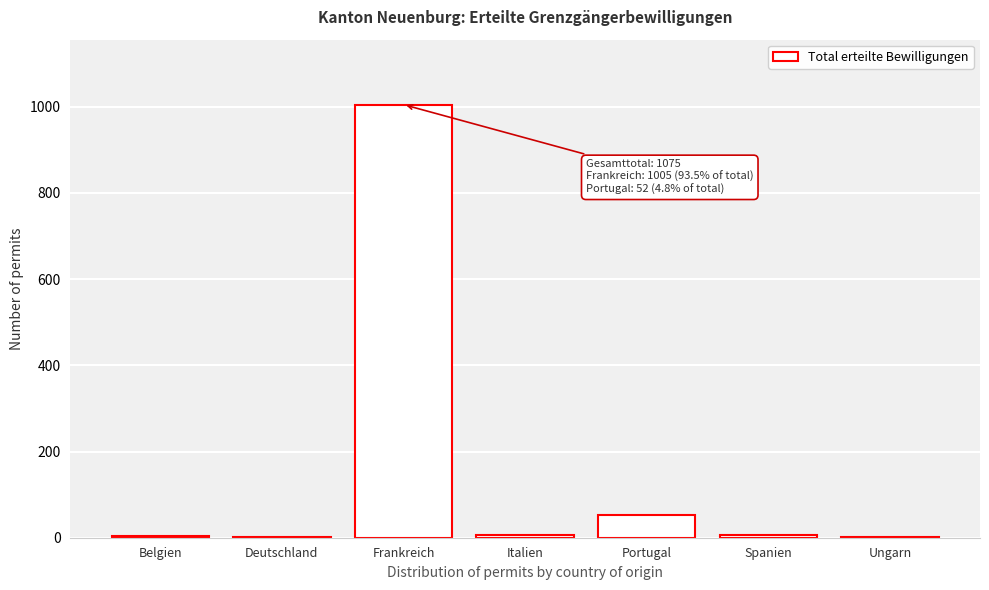

What is the maximum value shown in the chart?

1005